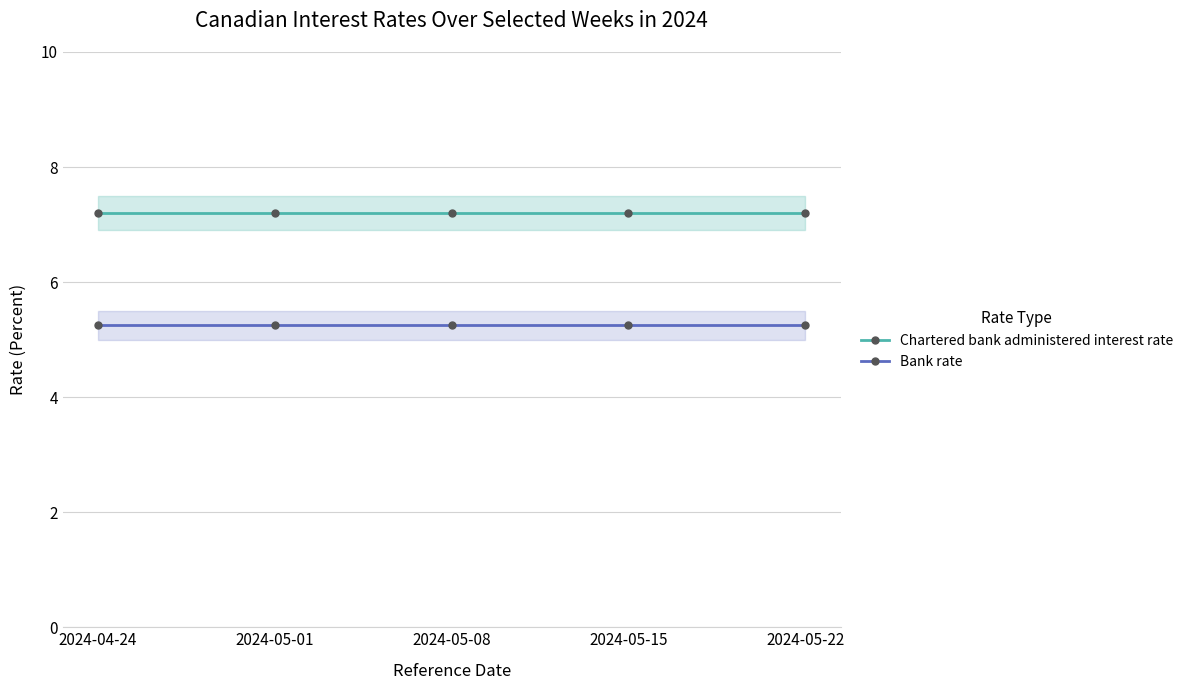

Reading right to left, what are all the values shown in this chart?

Chartered bank administered interest rate: 7.2	7.2	7.2	7.2	7.2
Bank rate: 5.2	5.2	5.2	5.2	5.2